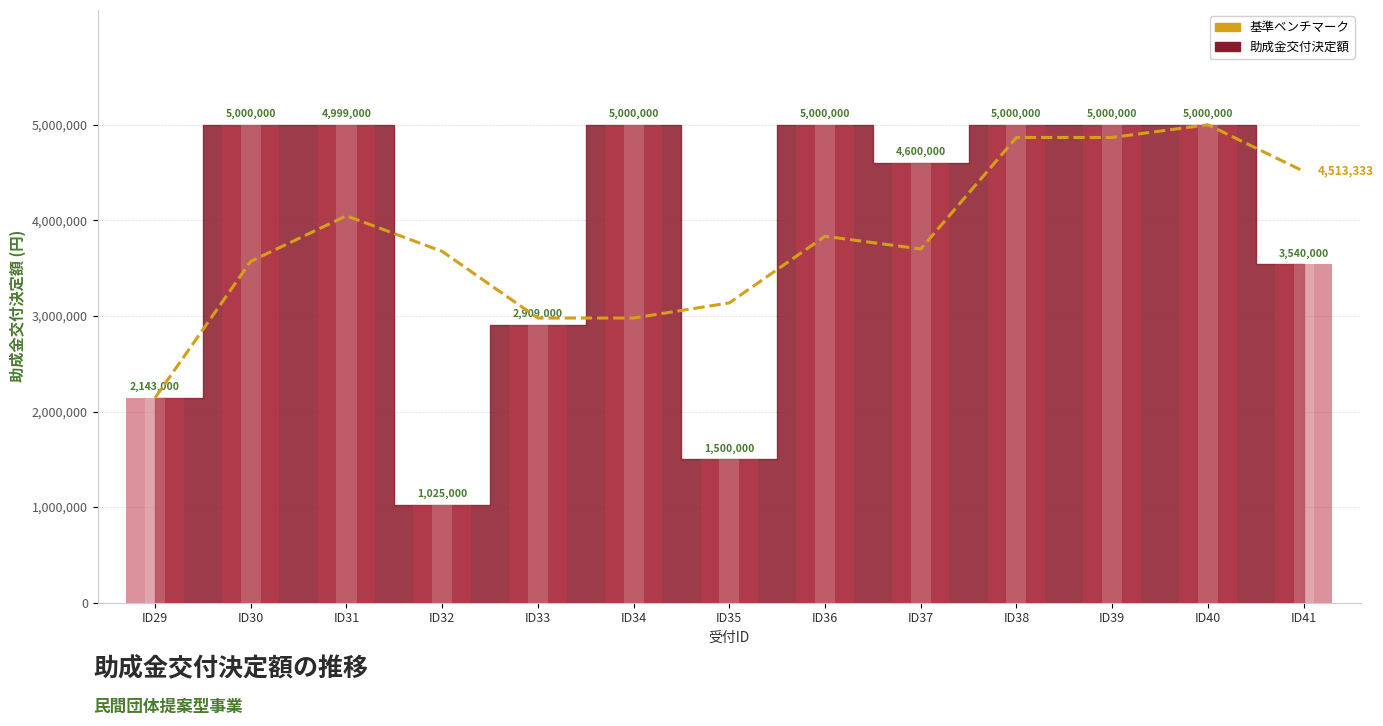

How many bars are there in total?

13